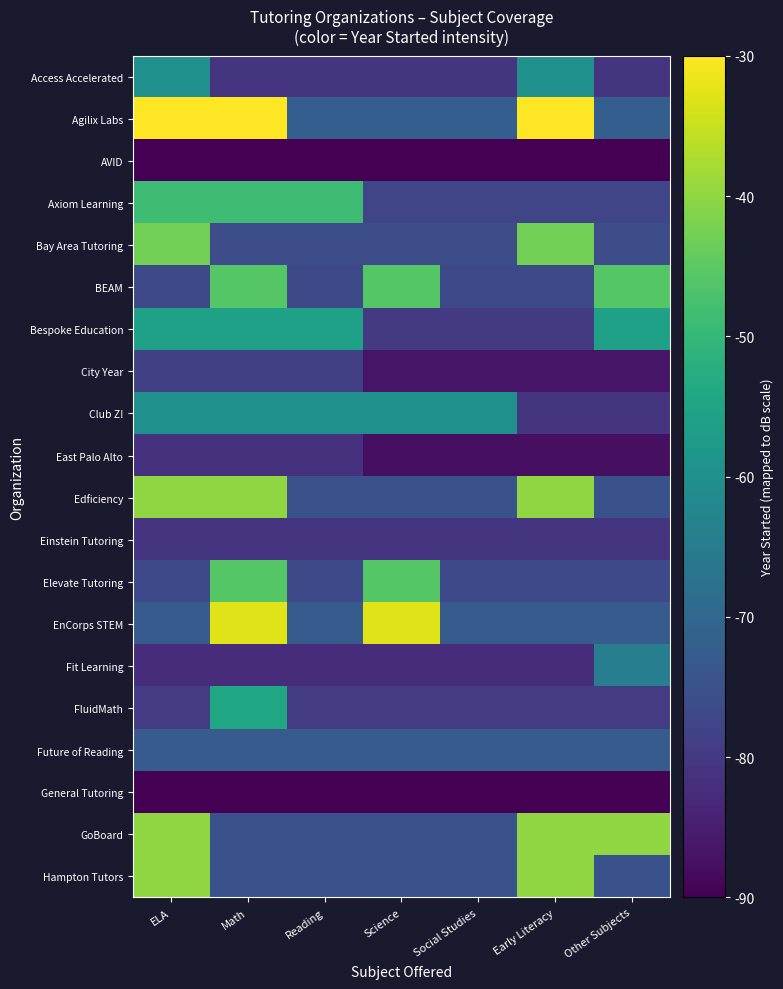

Between Early Literacy and ELA, which is larger?

Early Literacy